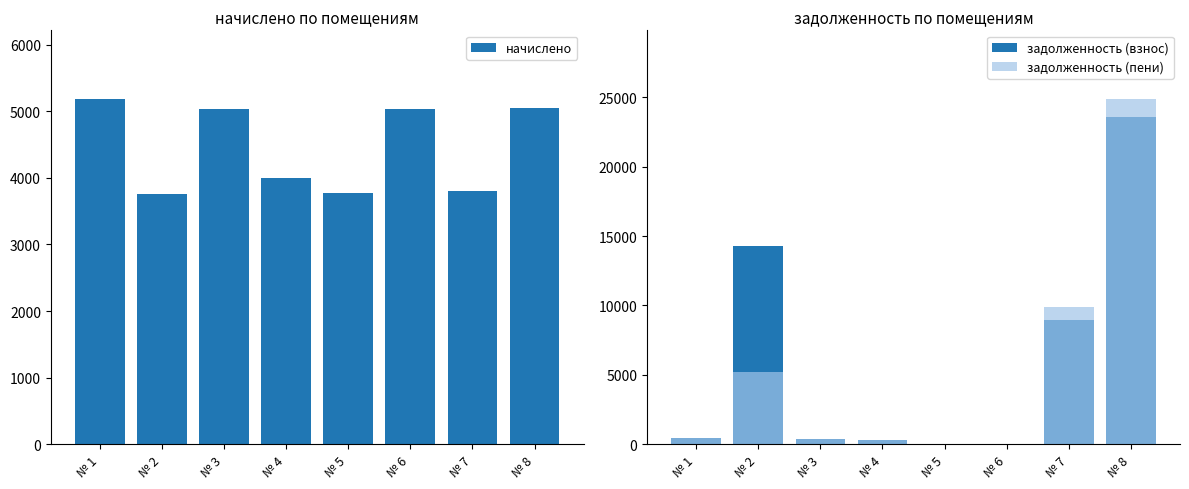

Are the bars horizontal?

No